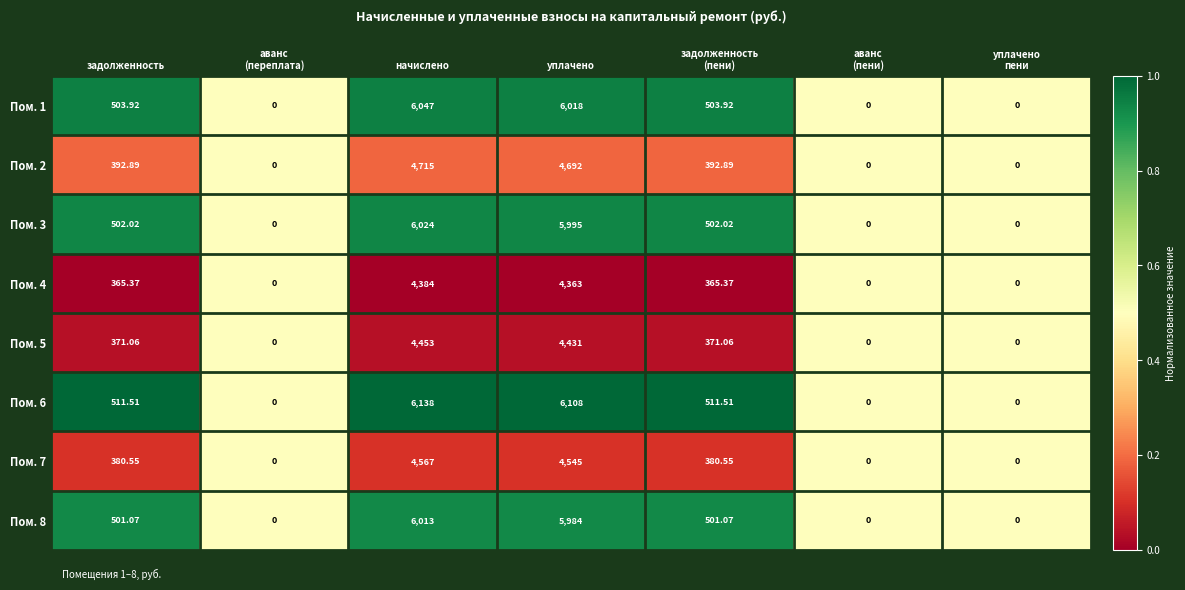

How many distinct data groups are displayed?

8